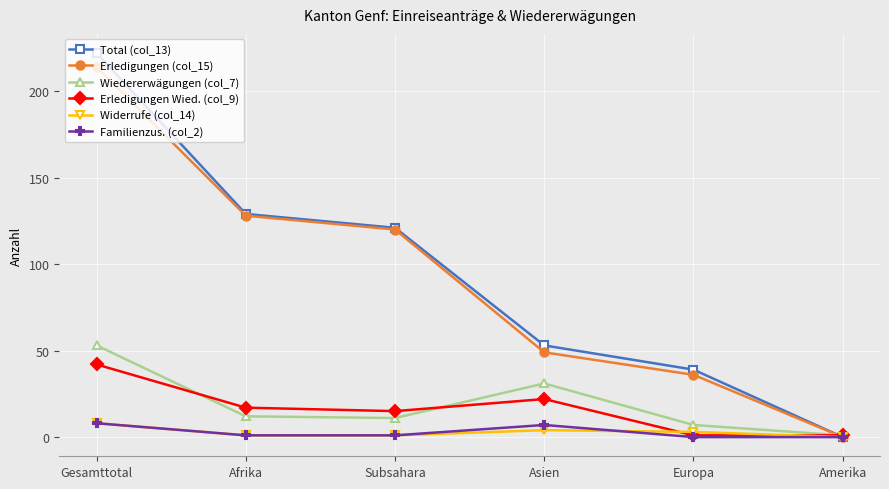

Does the chart have visible grid lines?

Yes